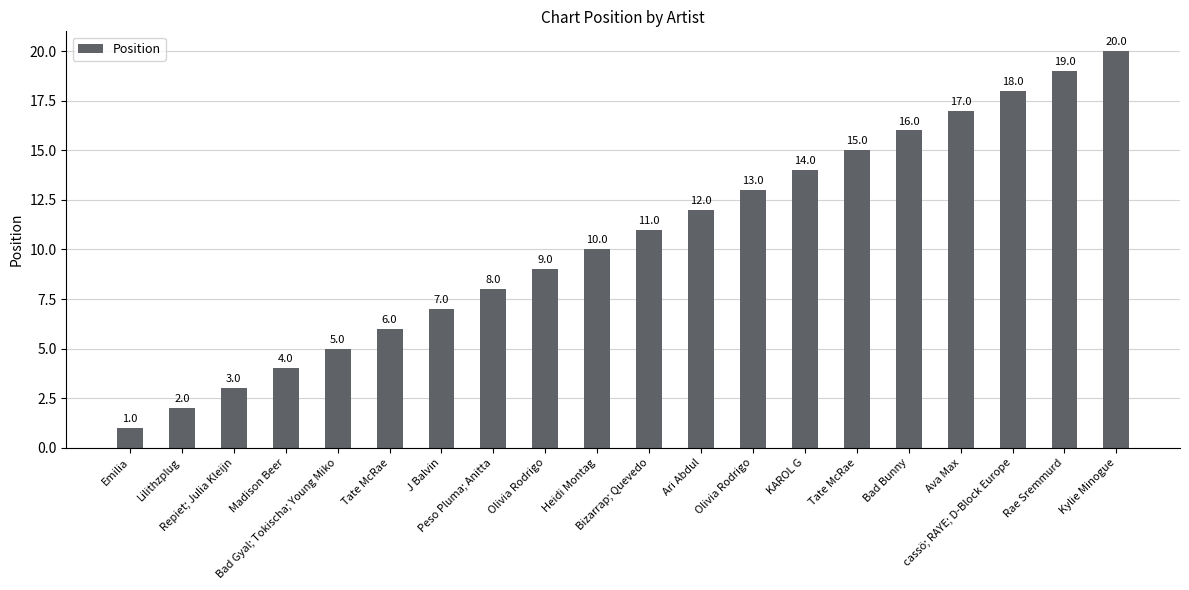

How many values are below 11?

10